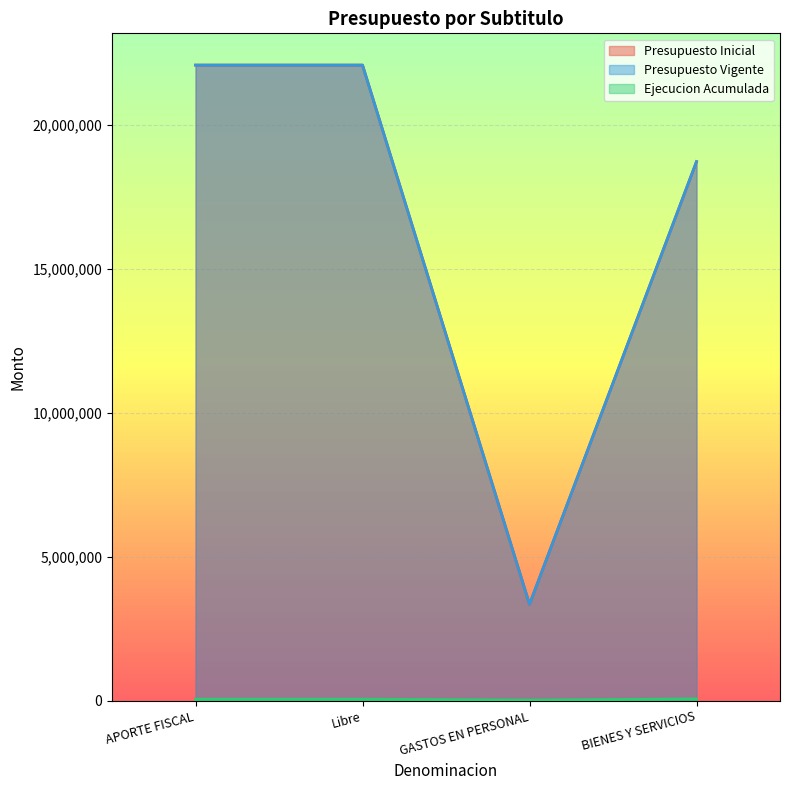

Which series has the largest range (max minus min)?

Presupuesto Inicial